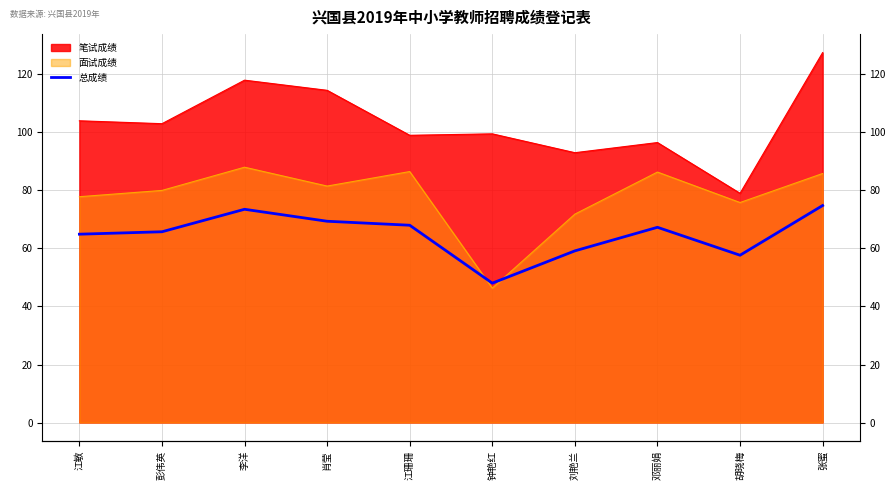

Where is the first local minimum?

钟艳红